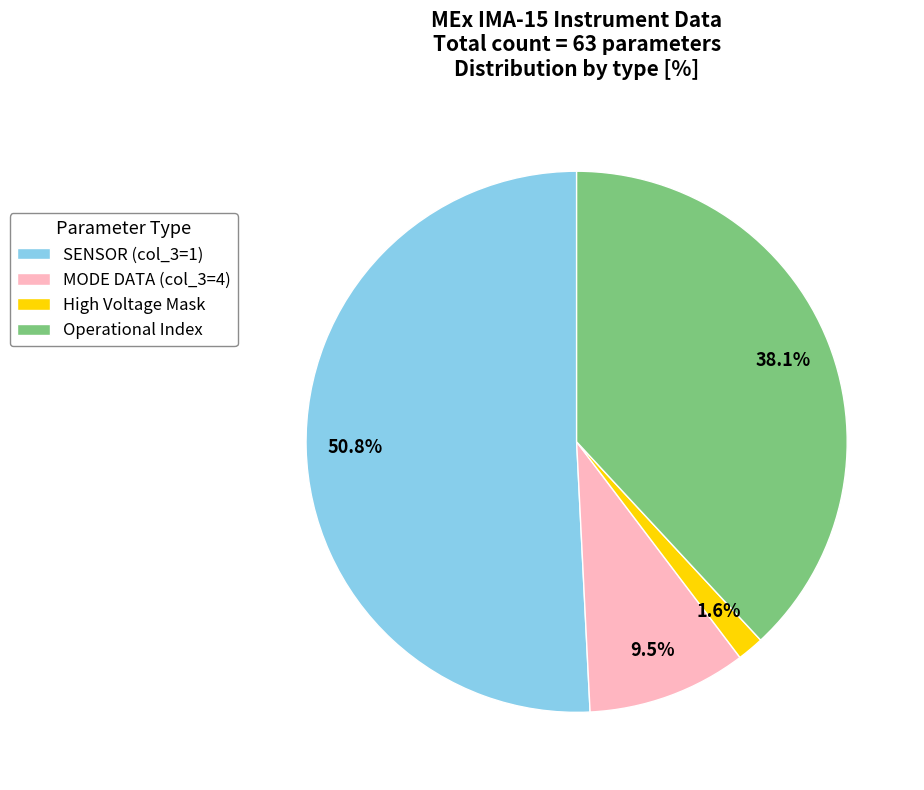

How many slices are in this pie chart?

4